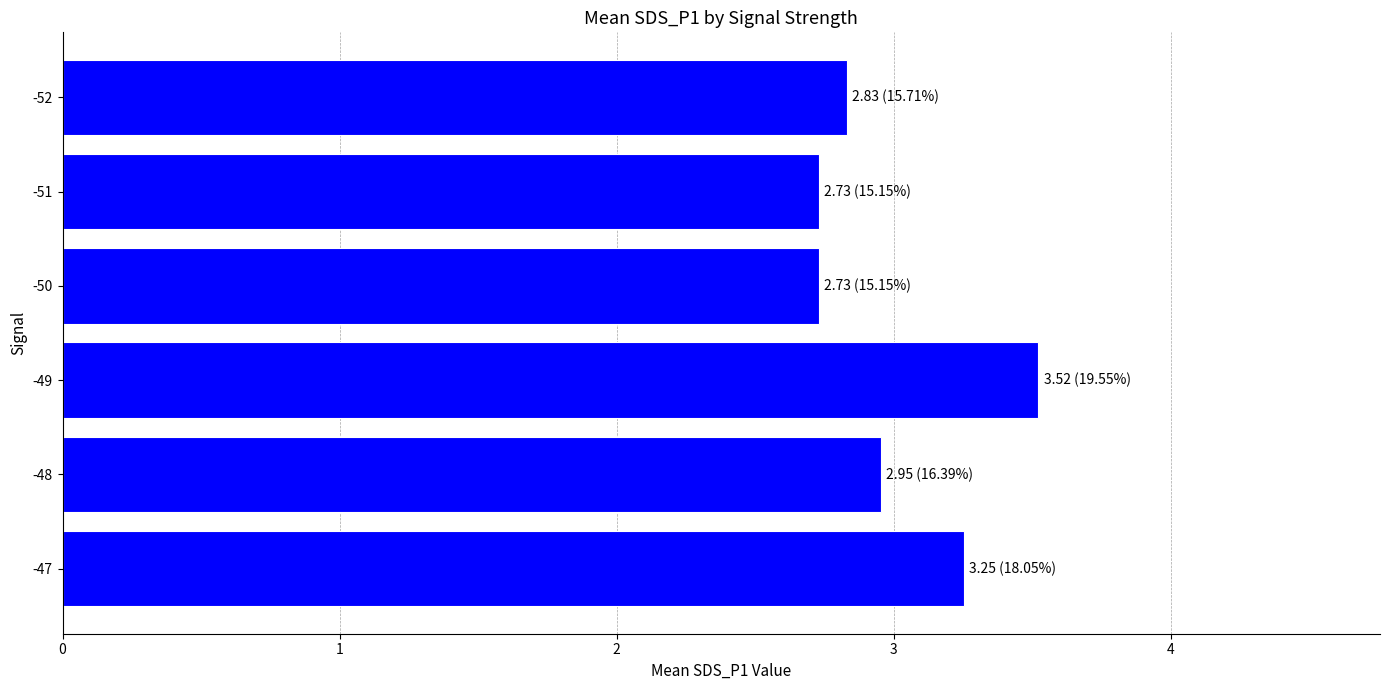

Which has a higher value, -50 or -52?

-52